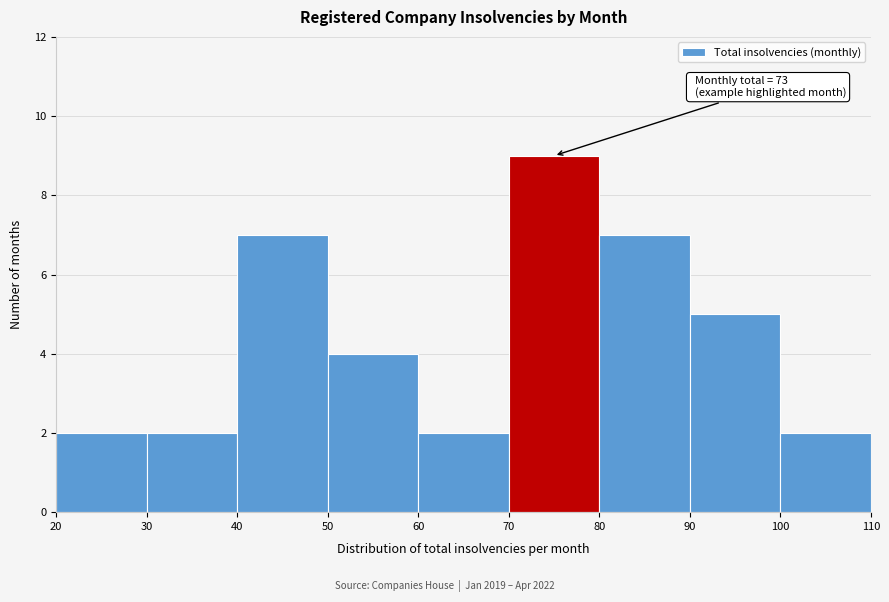

Over which range of the x-axis is the bar tallest?

70 to 80